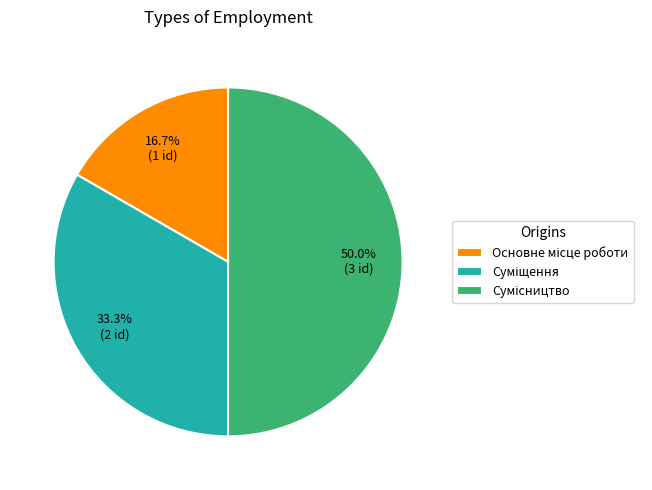

To the nearest percent, what portion does Основне місце роботи represent?

17%